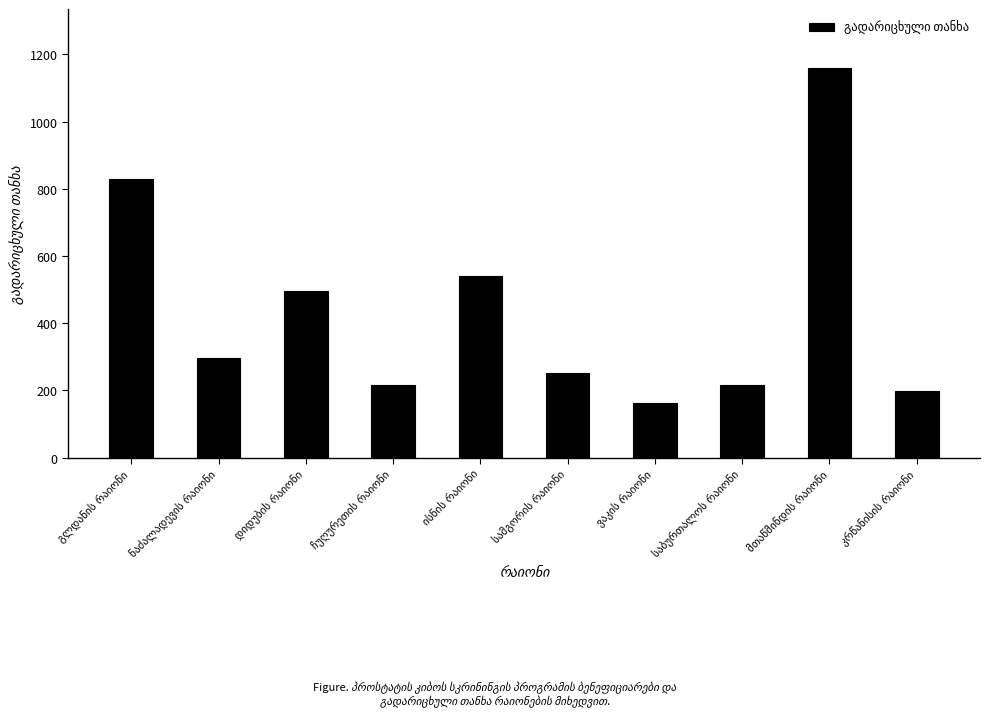

What is the value of the 6th bar from the left?

252